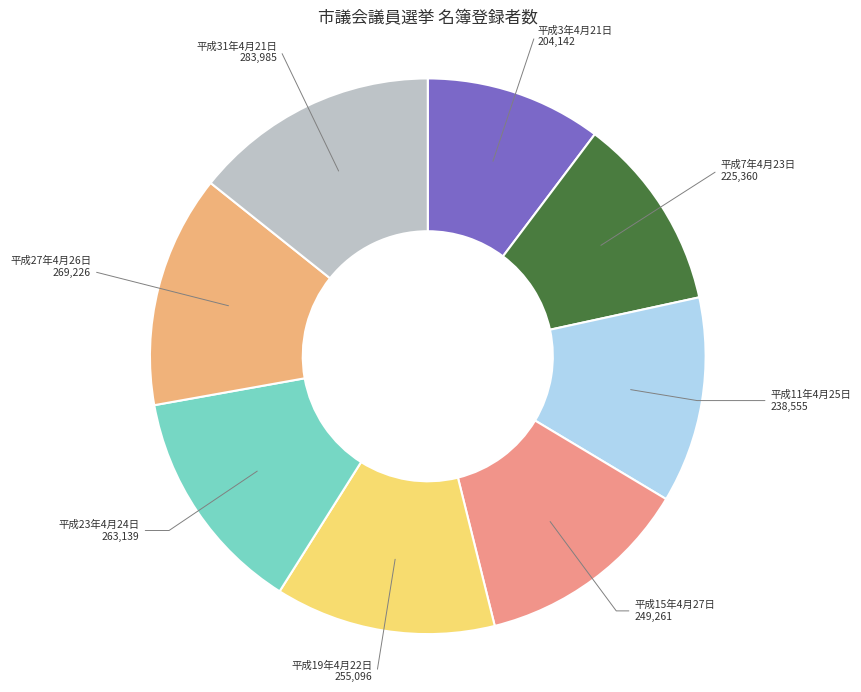

Combined, do 平成7年4月23日 225,360 and 平成27年4月26日 269,226 account for over 50%?

No